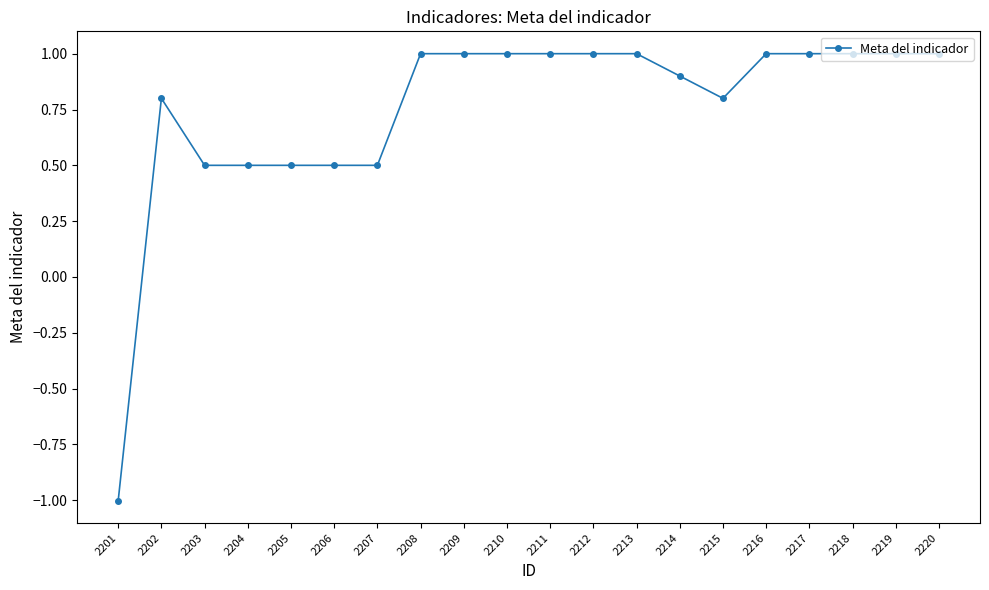

Is this an area chart (filled region under the line)?

No